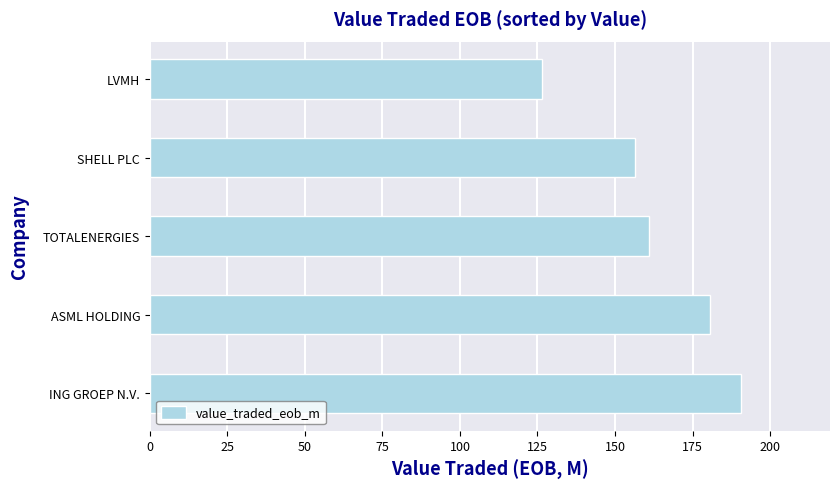

Count the number of values greater than 161.

3